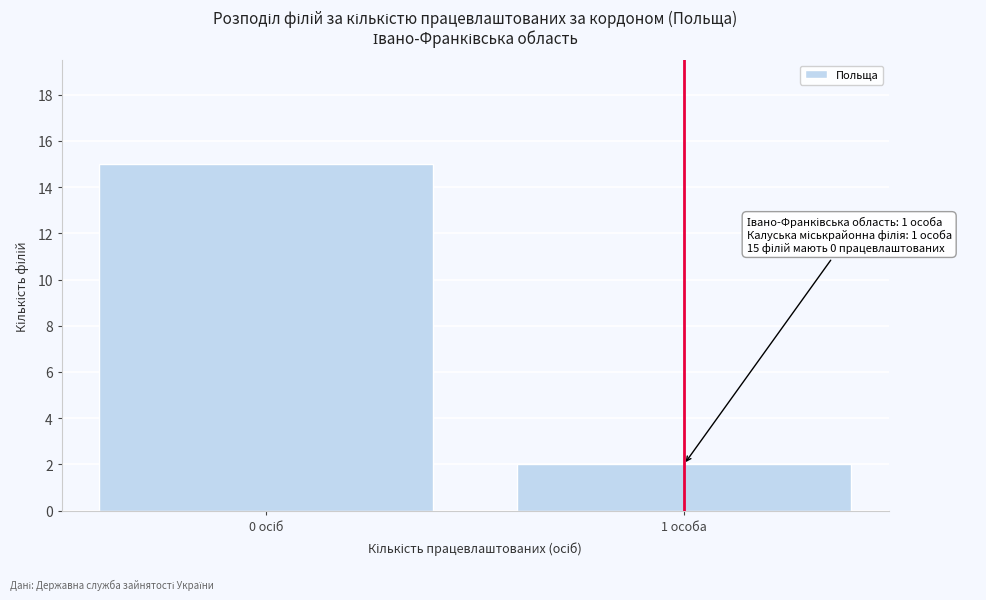

Reading left to right, what are all the values shown in this chart?

15	2